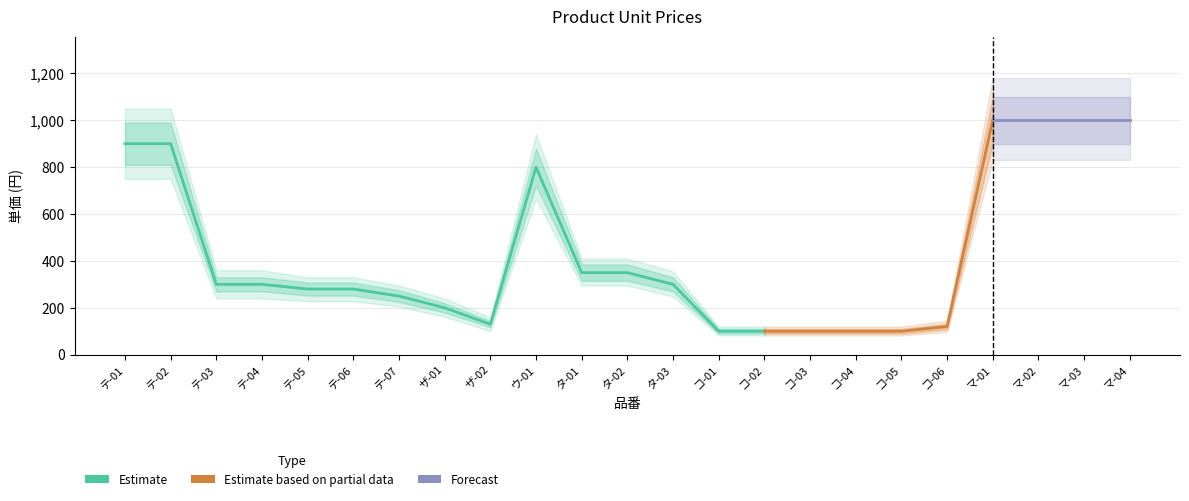

At which category is the sum across all series the highest?

マ-01